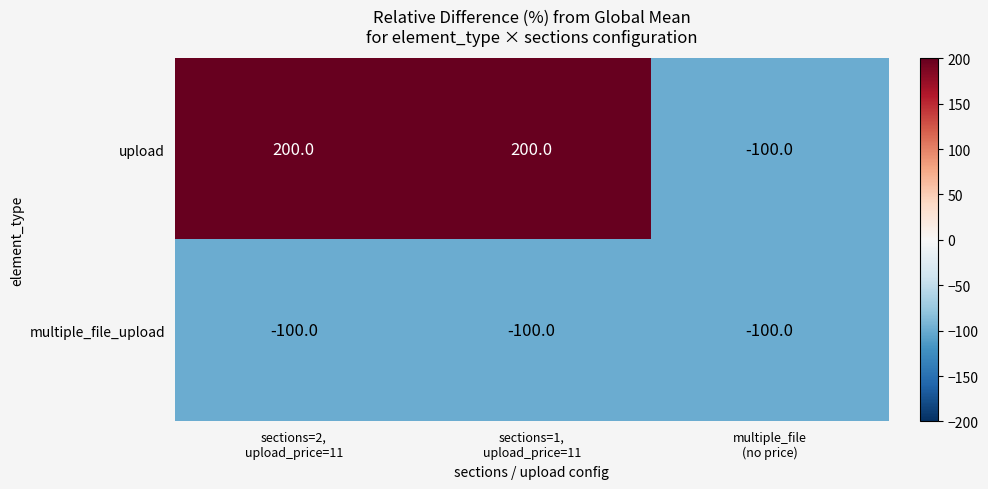

What is the highest value of the multiple_file_upload series?

-100